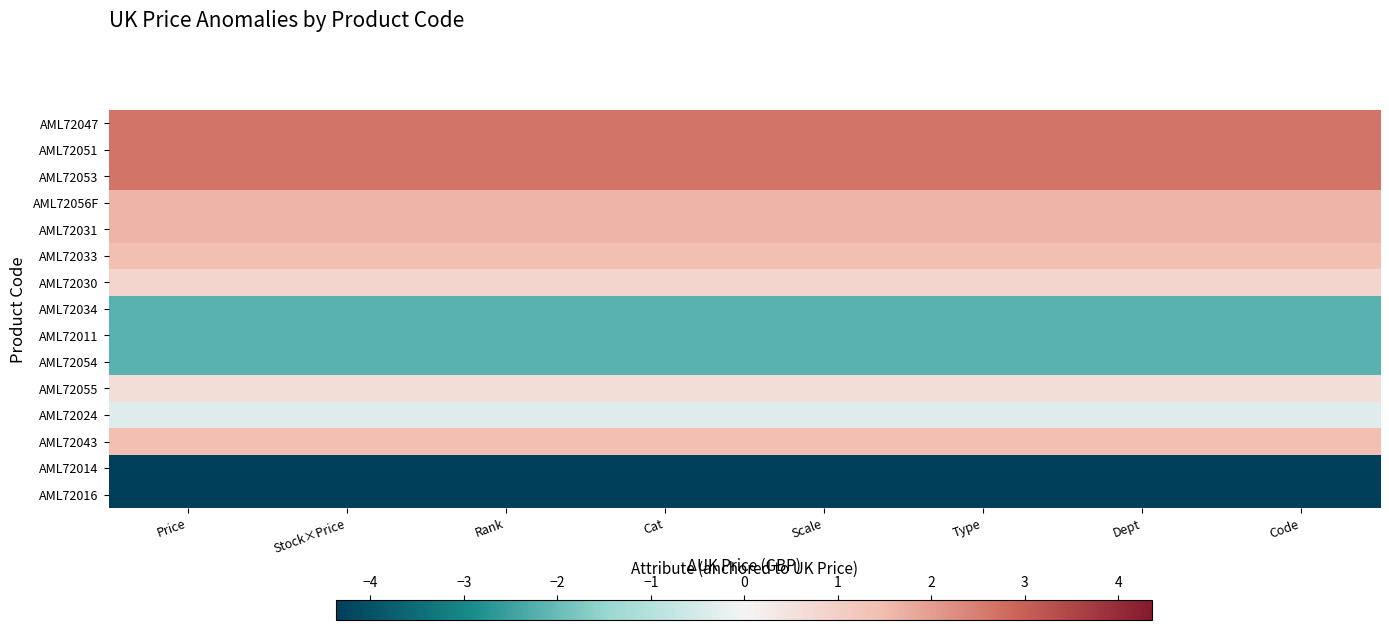

Which label corresponds to the smallest value in the chart?

Price